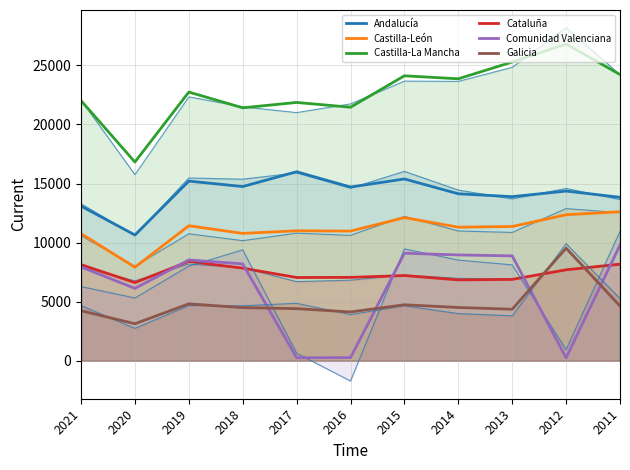

True or false: Cataluña and Castilla-León intersect in this chart.

False